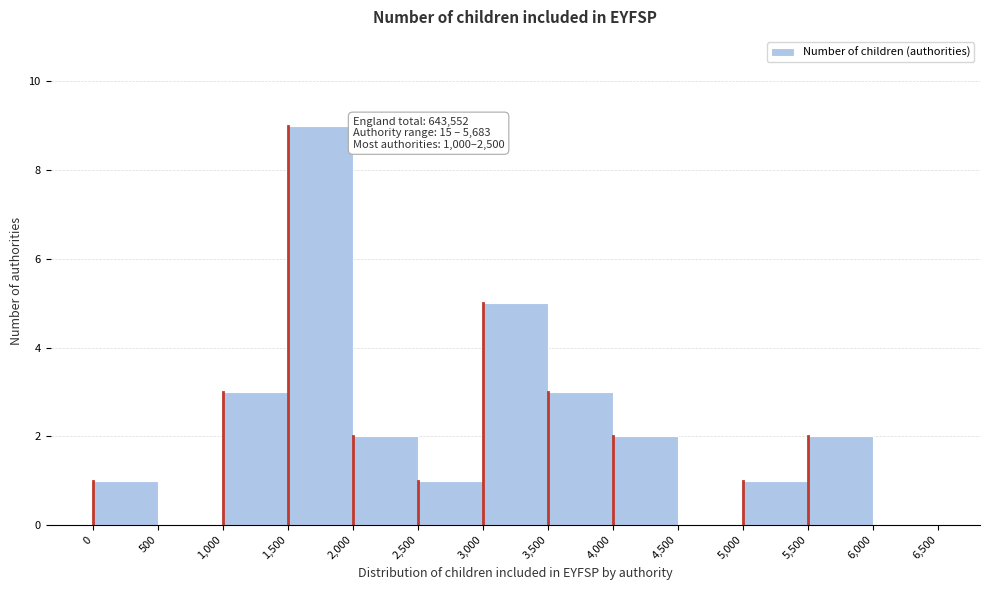

Over which range of the x-axis is the bar tallest?

1,500 to 2,000